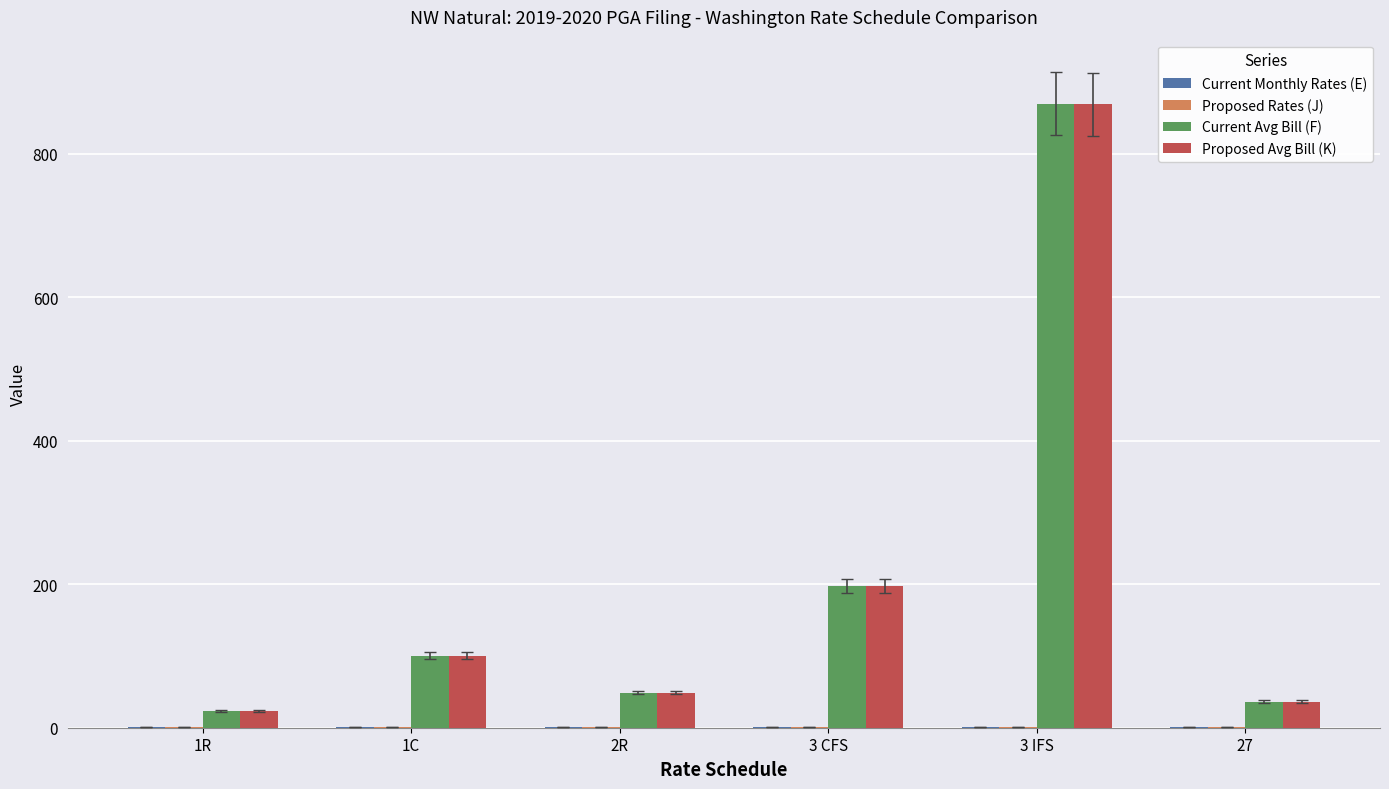

What is the sum of all Current Avg Bill (F) values?

1275.6